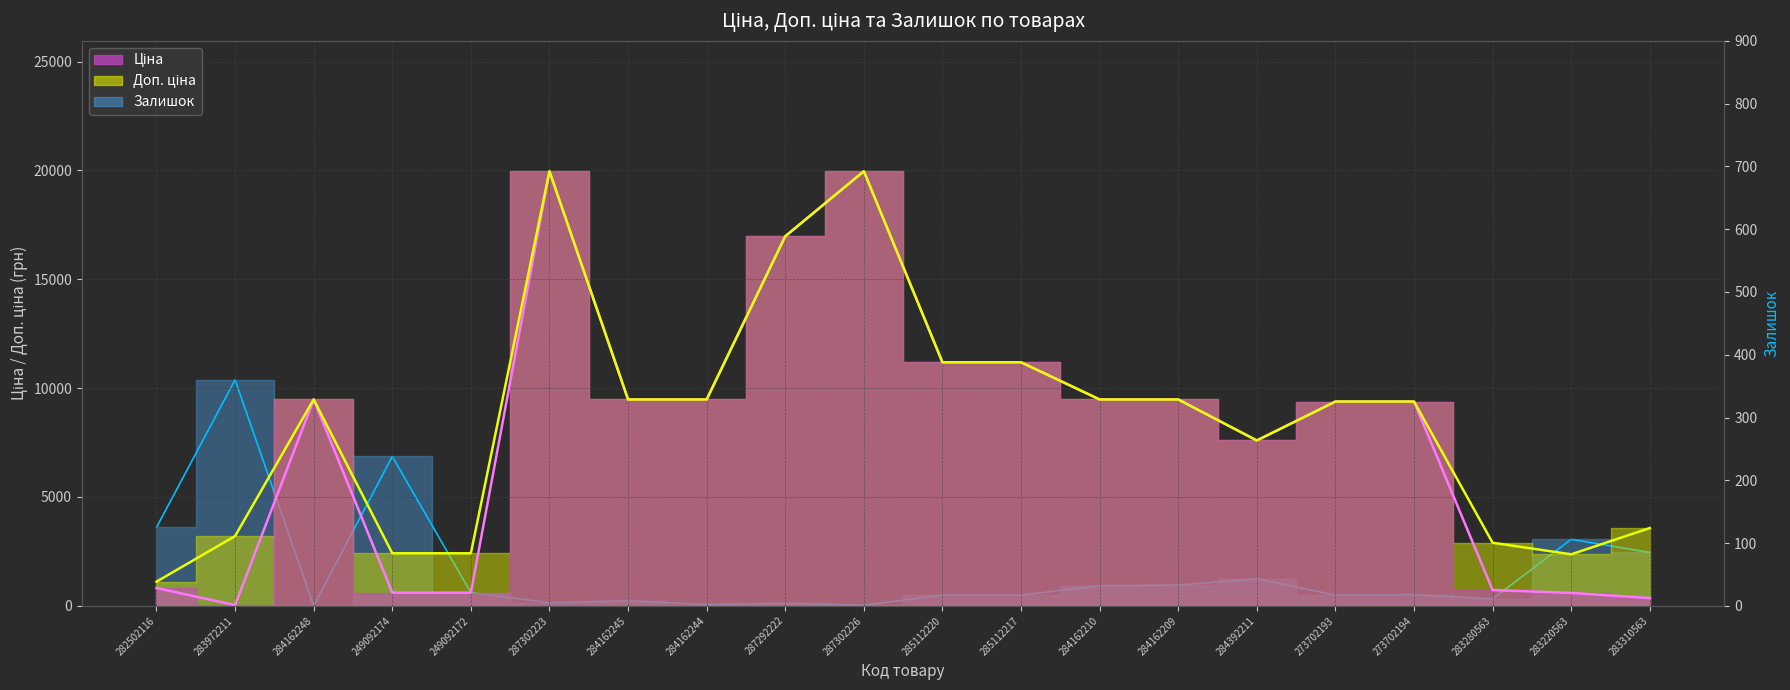

How many distinct data groups are displayed?

3